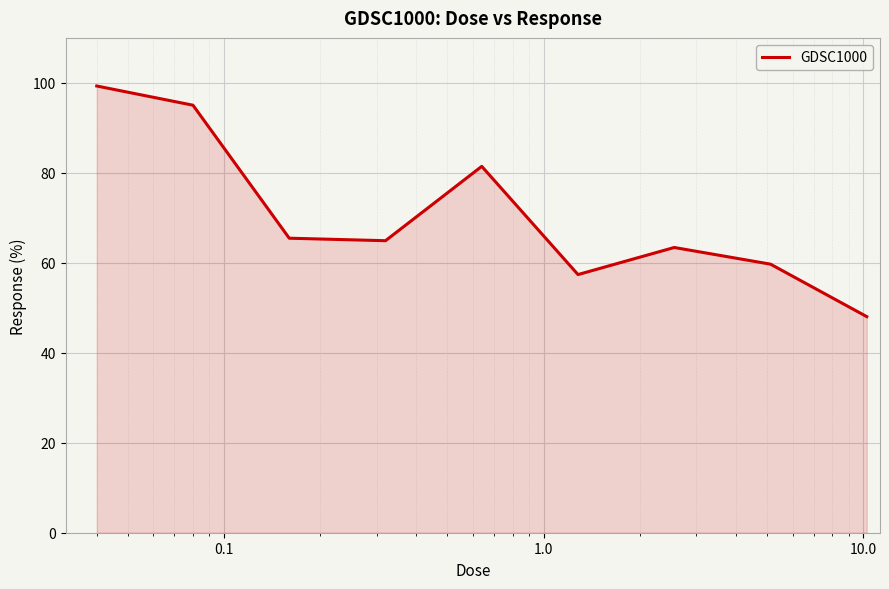

What is the smallest value displayed?

48.0